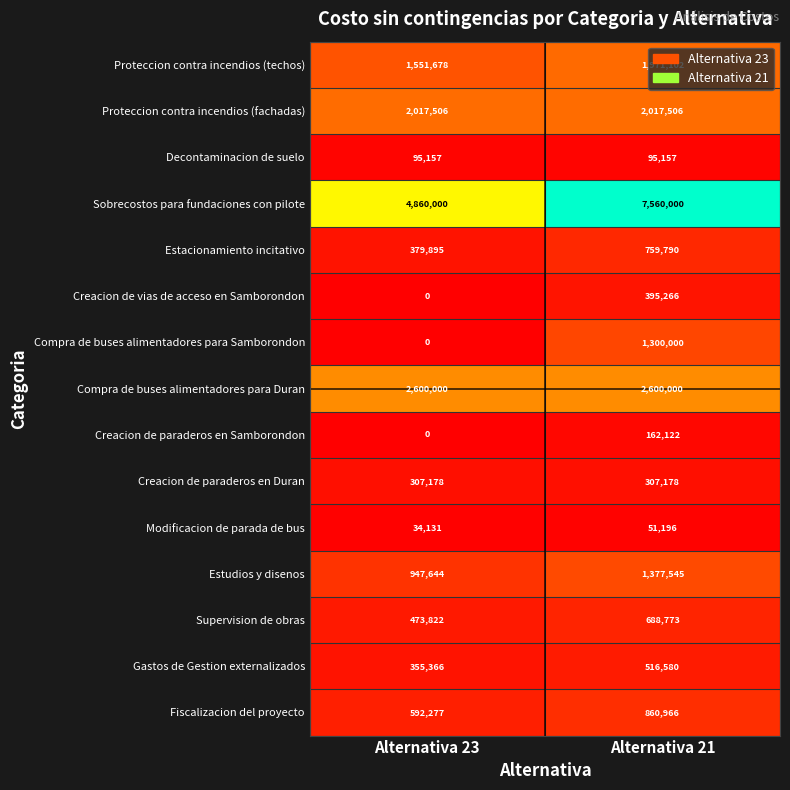

Which series has the largest total across all categories?

Sobrecostos para fundaciones con pilote